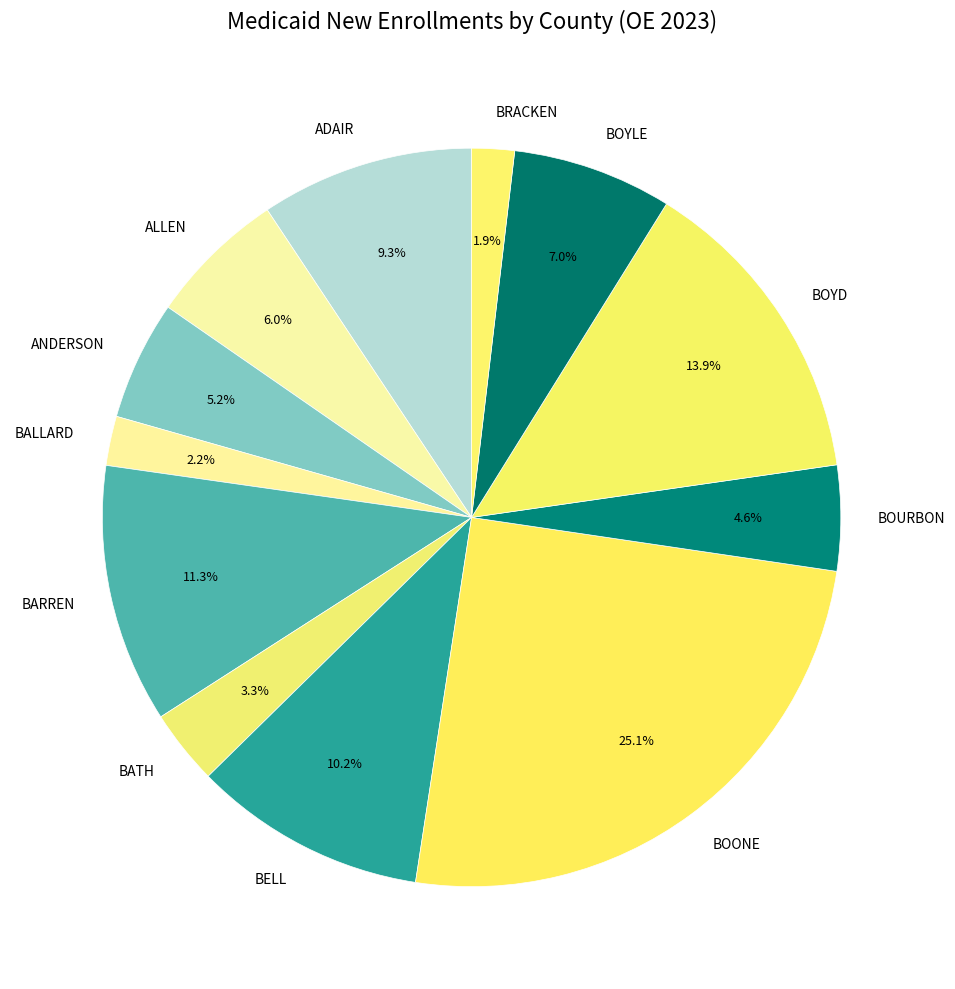

Is BOONE the majority of the pie?

No